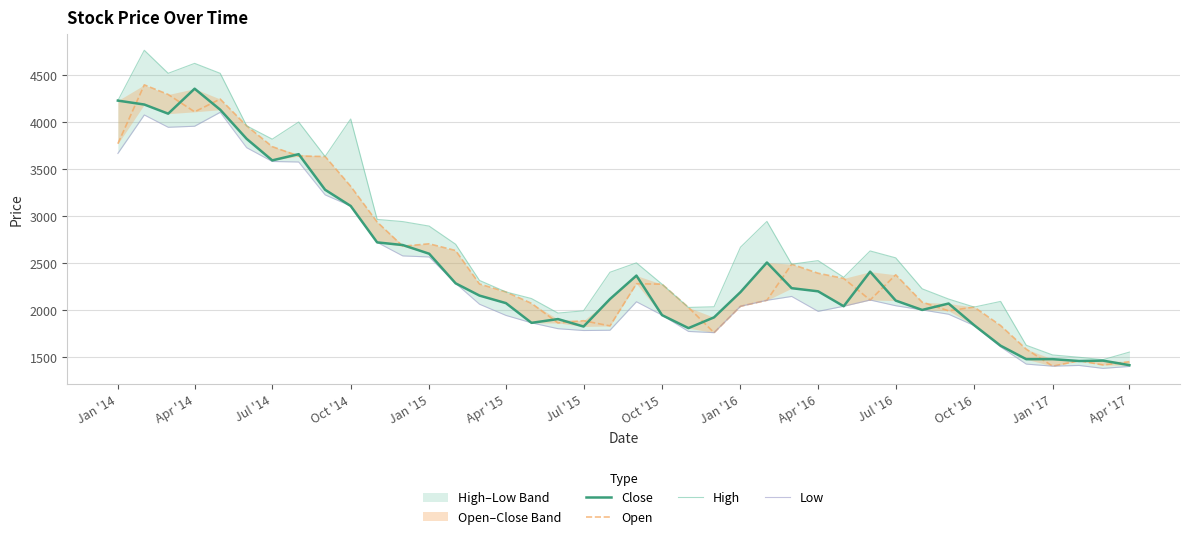

What are all the series names shown in the legend?

Close, Open, High, Low